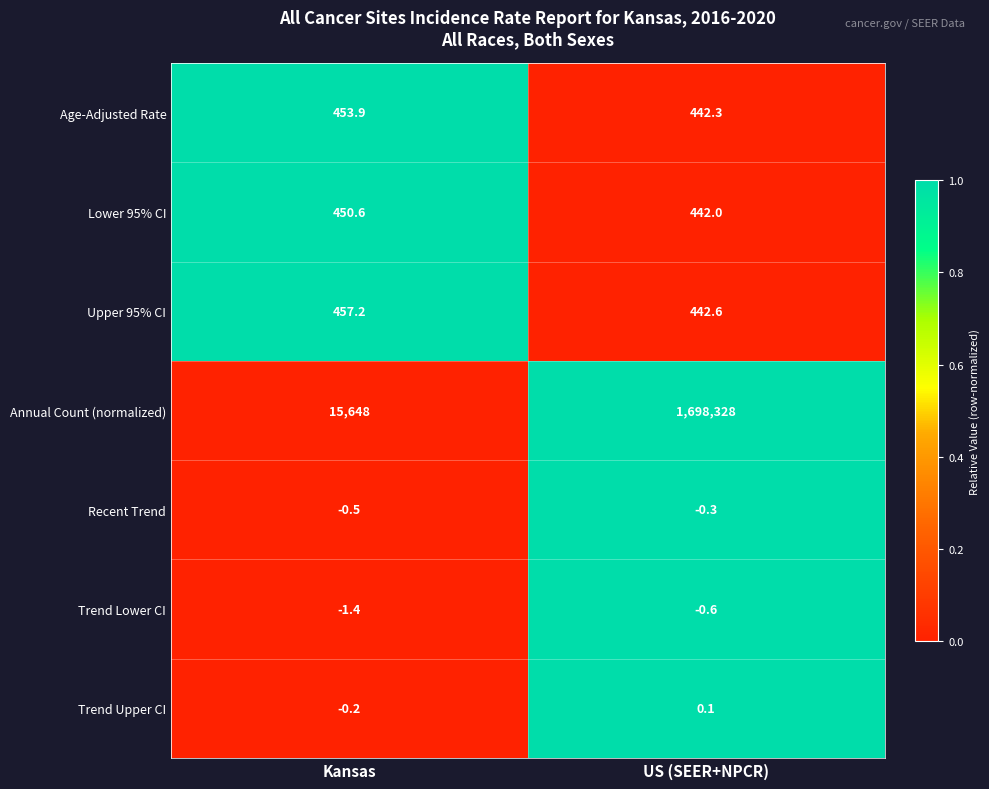

Which series has the widest spread of values?

Annual Count (normalized)